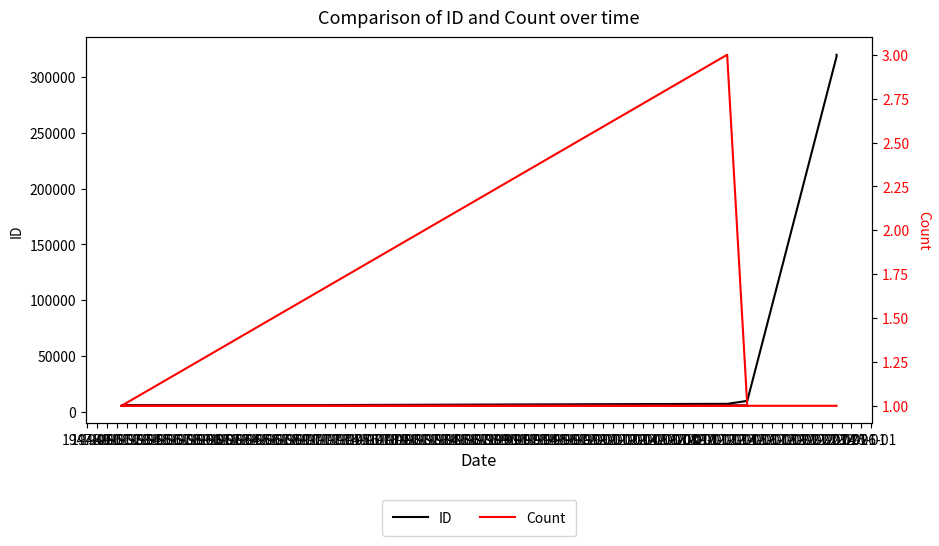

How many data points in ID are above 10026?

7